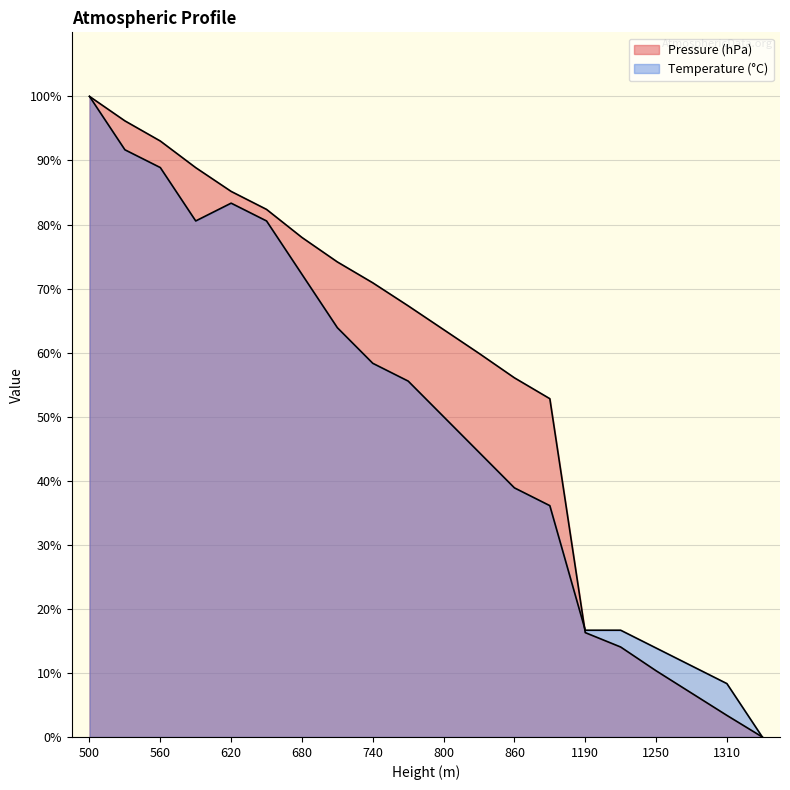

What value does the Pressure (hPa) series have at 740?

70.9